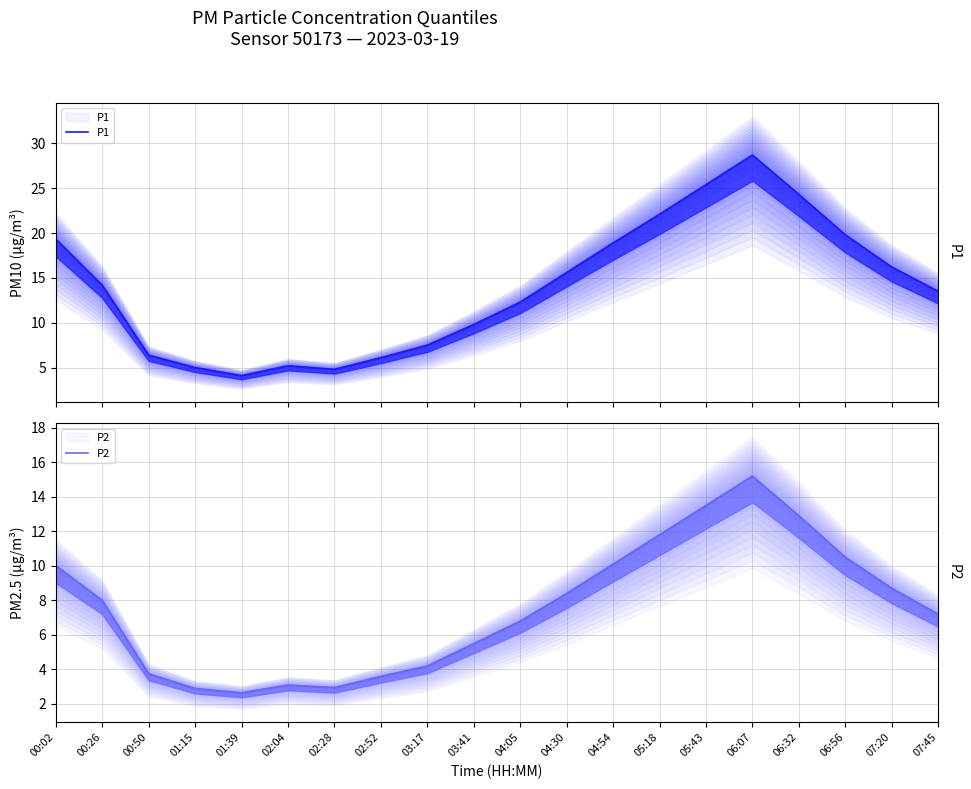

Where does the P1 series first go above 14?

00:02